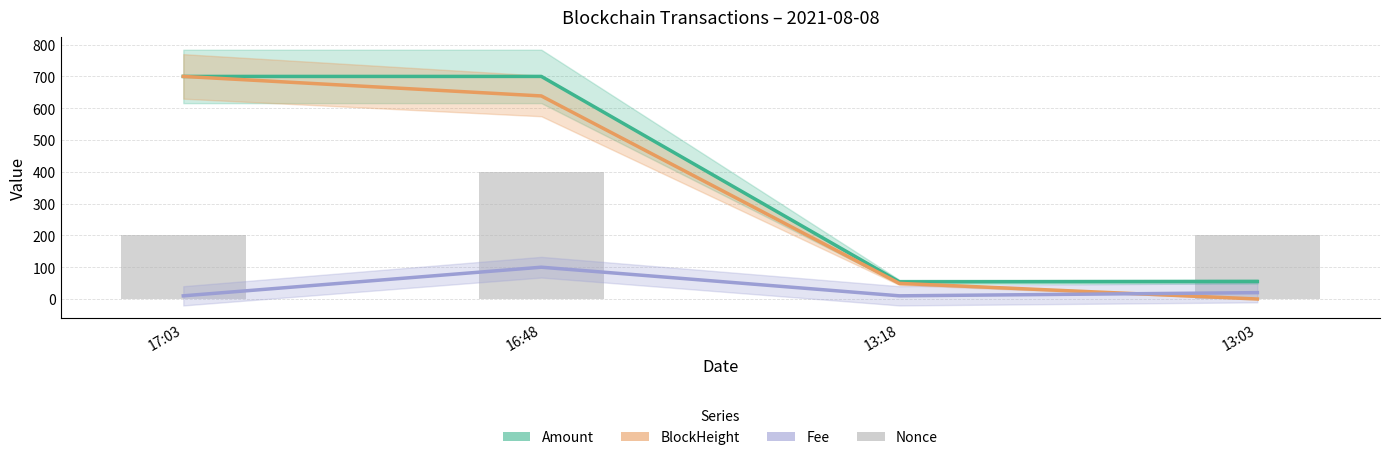

What is the spread (max minus min) of values at 17:03?

690.0